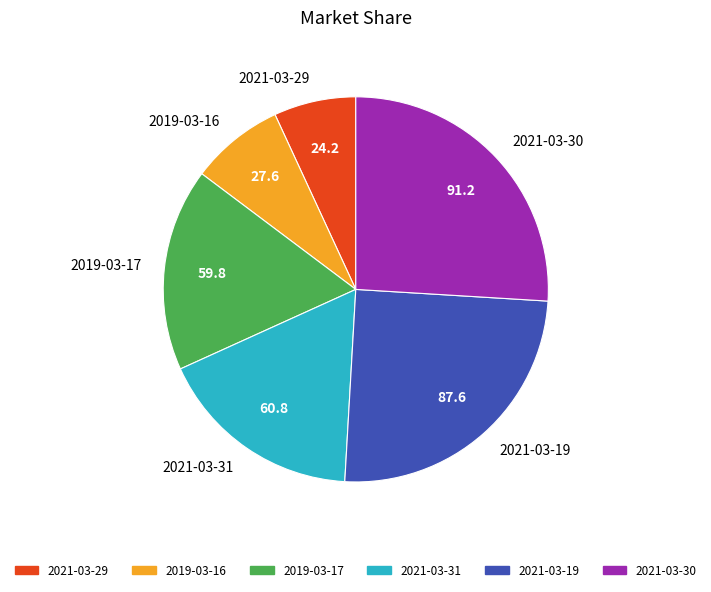

Between 2021-03-30 and 2021-03-19, which is larger?

2021-03-30